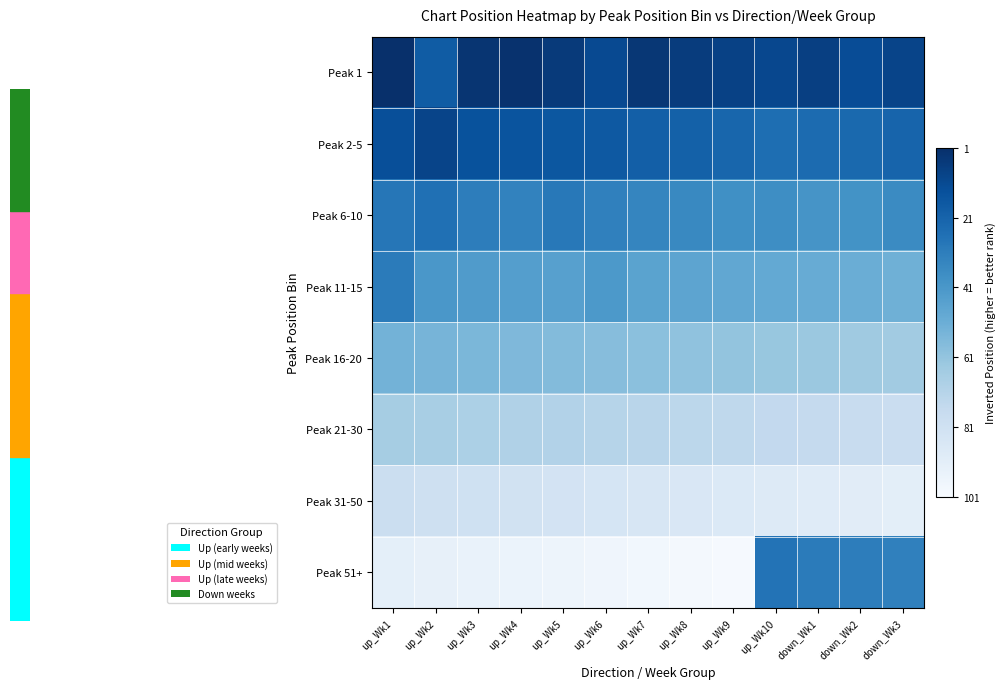

Reading left to right, what are all the values shown in this chart?

Peak 1: up_Wk1=100	up_Wk2=83	up_Wk3=98	up_Wk4=99	up_Wk5=96	up_Wk6=90	up_Wk7=97	up_Wk8=95	up_Wk9=93	up_Wk10=91	down_Wk1=94	down_Wk2=89	down_Wk3=92
Peak 2-5: up_Wk1=88	up_Wk2=92	up_Wk3=87	up_Wk4=86	up_Wk5=85	up_Wk6=84	up_Wk7=82	up_Wk8=81	up_Wk9=79	up_Wk10=76	down_Wk1=77	down_Wk2=78	down_Wk3=80
Peak 6-10: up_Wk1=73	up_Wk2=75	up_Wk3=70	up_Wk4=68	up_Wk5=72	up_Wk6=69	up_Wk7=67	up_Wk8=66	up_Wk9=63	up_Wk10=64	down_Wk1=61	down_Wk2=62	down_Wk3=65
Peak 11-15: up_Wk1=71	up_Wk2=60	up_Wk3=58	up_Wk4=57	up_Wk5=56	up_Wk6=59	up_Wk7=55	up_Wk8=54	up_Wk9=53	up_Wk10=52	down_Wk1=51	down_Wk2=50	down_Wk3=49
Peak 16-20: up_Wk1=48	up_Wk2=47	up_Wk3=46	up_Wk4=45	up_Wk5=44	up_Wk6=43	up_Wk7=42	up_Wk8=41	up_Wk9=40	up_Wk10=39	down_Wk1=38	down_Wk2=37	down_Wk3=36
Peak 21-30: up_Wk1=35	up_Wk2=34	up_Wk3=33	up_Wk4=32	up_Wk5=31	up_Wk6=30	up_Wk7=29	up_Wk8=28	up_Wk9=27	up_Wk10=26	down_Wk1=25	down_Wk2=24	down_Wk3=23
Peak 31-50: up_Wk1=22	up_Wk2=21	up_Wk3=20	up_Wk4=19	up_Wk5=18	up_Wk6=17	up_Wk7=16	up_Wk8=15	up_Wk9=14	up_Wk10=13	down_Wk1=12	down_Wk2=11	down_Wk3=10
Peak 51+: up_Wk1=9	up_Wk2=8	up_Wk3=7	up_Wk4=6	up_Wk5=5	up_Wk6=4	up_Wk7=3	up_Wk8=2	up_Wk9=1	up_Wk10=74	down_Wk1=71	down_Wk2=70	down_Wk3=69